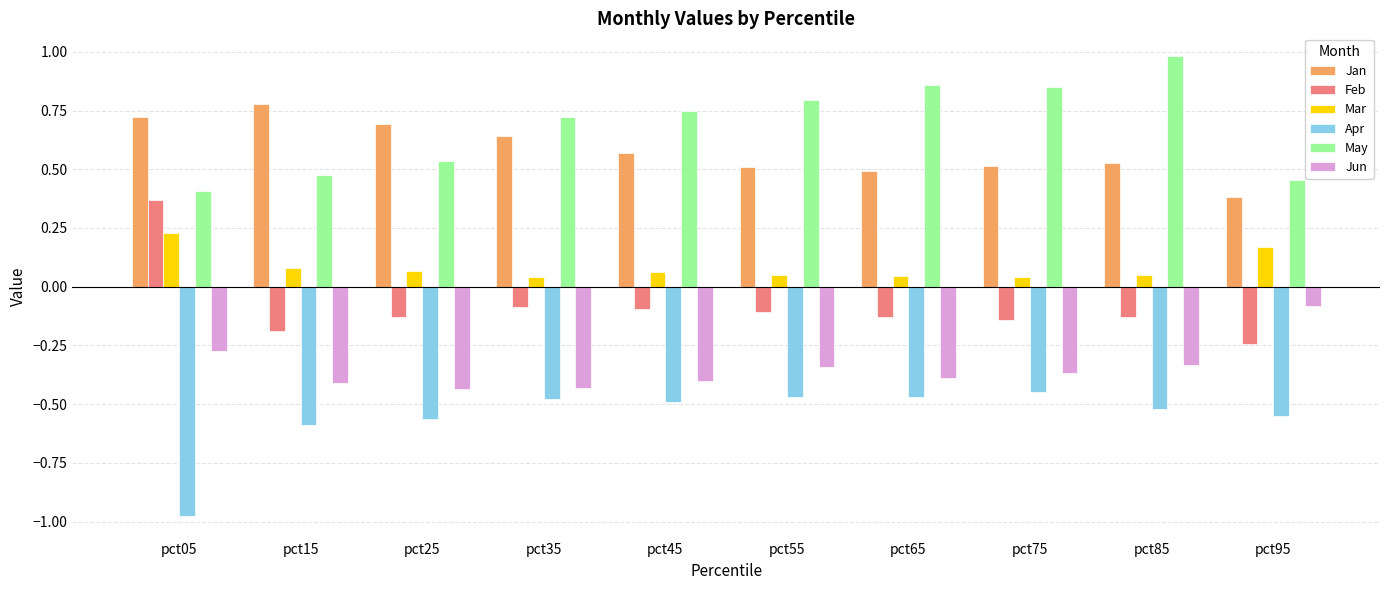

At which label is Jun closest to 0?

pct95